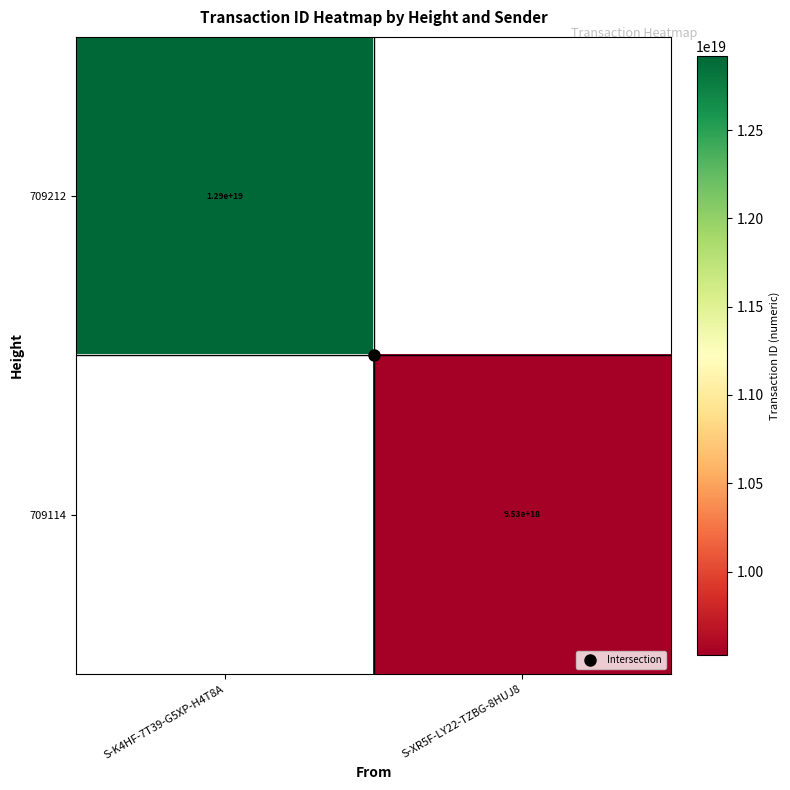

What is the greatest value displayed?

12917977313745883136.0